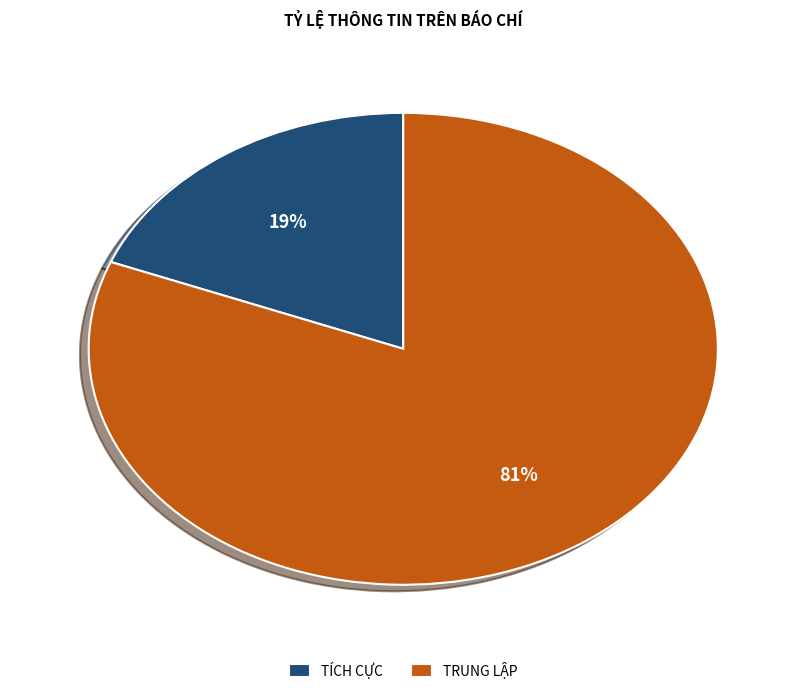

What is the smallest slice in the pie chart?

TÍCH CỰC